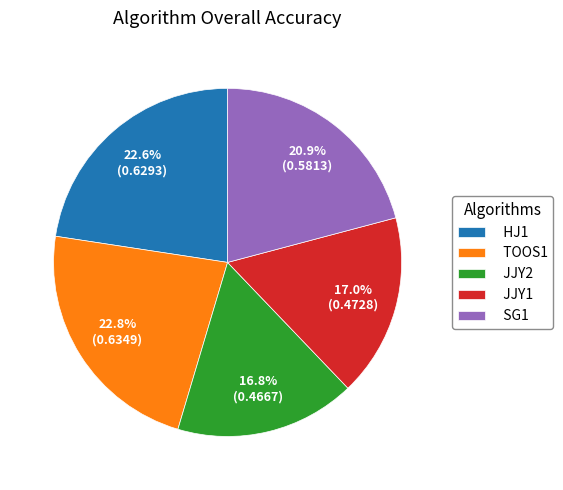

Does JJY1 represent more than half of the total?

No